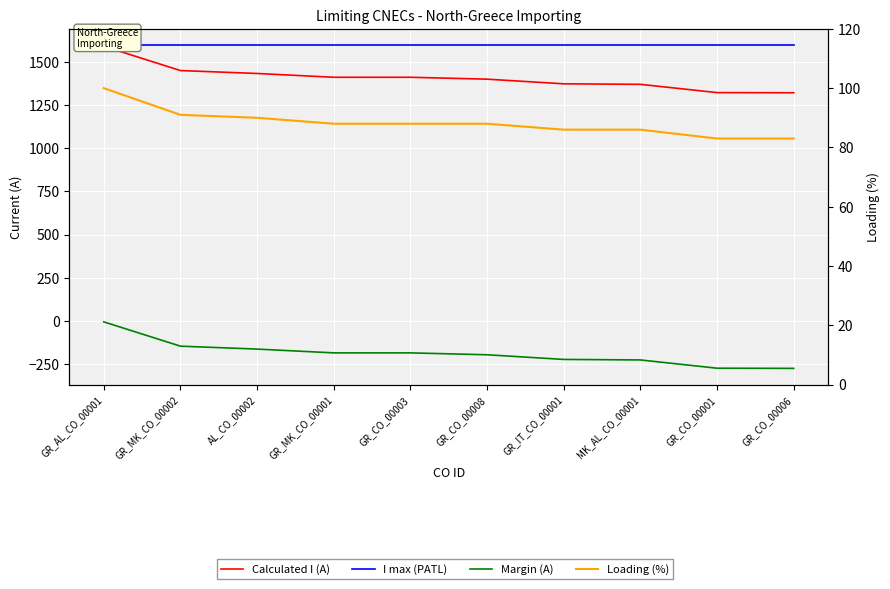

Reading left to right, list all the values displayed in this chart.

Calculated I (A): 1593	1452	1435	1413	1413	1402	1375	1372	1324	1323
I max (PATL): 1600	1600	1600	1600	1600	1600	1600	1600	1600	1600
Margin (A): -7	-148	-165	-187	-187	-198	-225	-228	-276	-277
Loading (%): 100	91	90	88	88	88	86	86	83	83